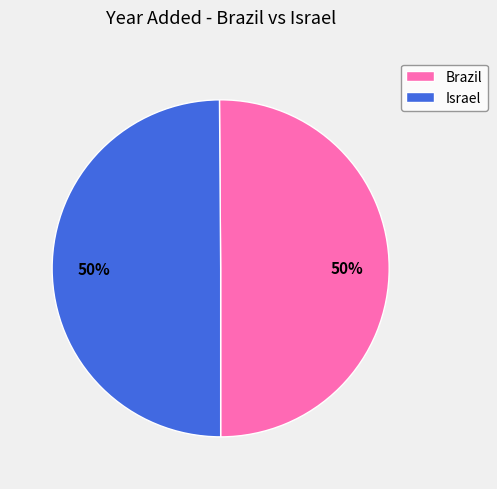

Is the sum of Brazil and Israel greater than half?

Yes